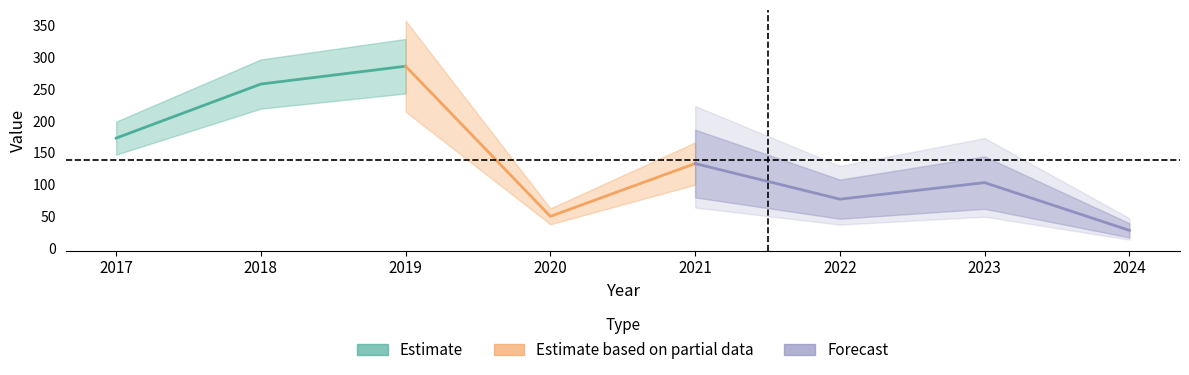

How many interior local valleys (lower than both neighbors) does the data have?

2